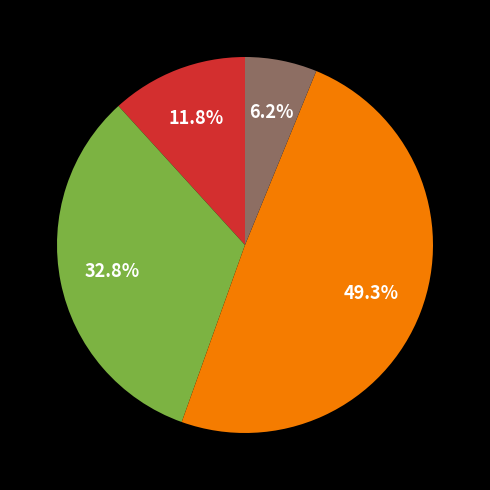

Is there a majority slice in this chart?

No